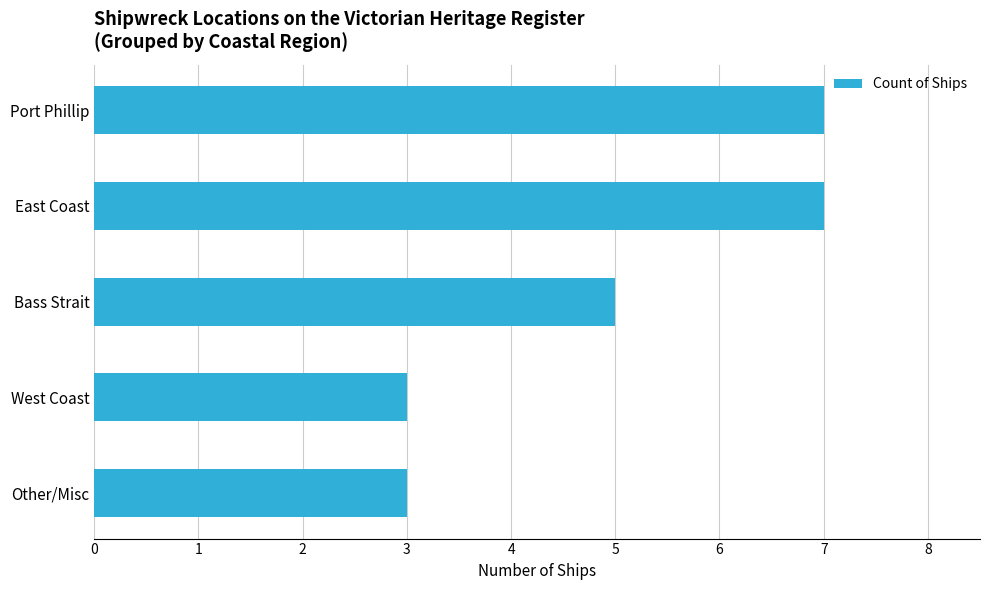

What is the difference between the maximum and minimum values?

4